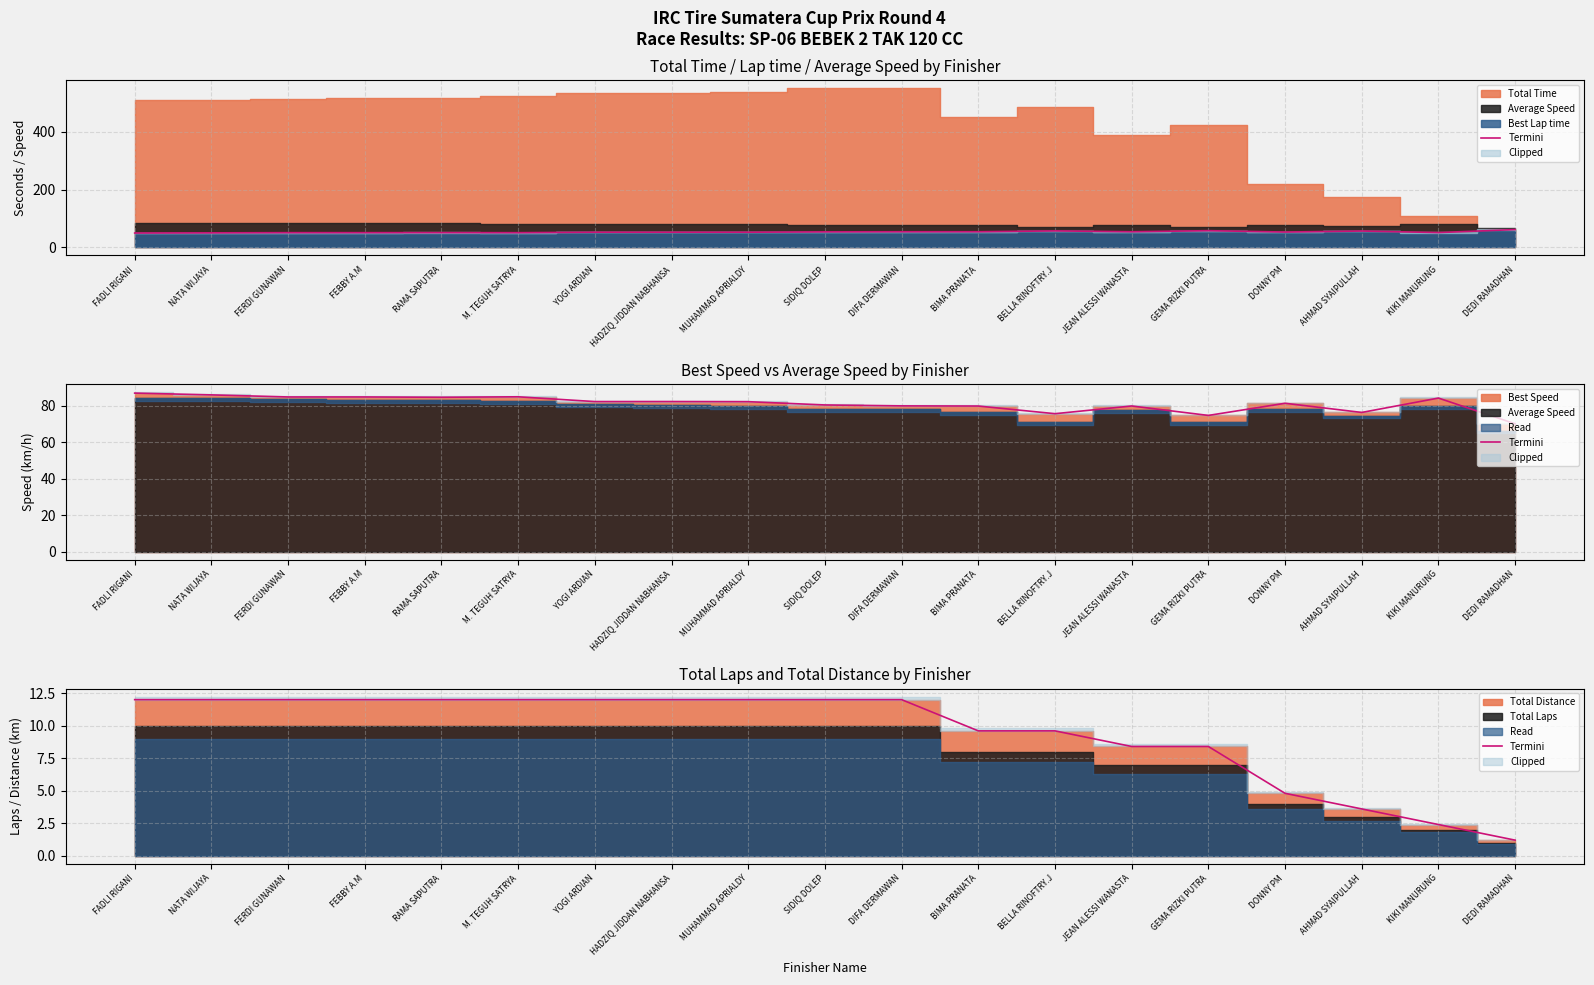

Approximately how many times larger is the value at M. TEGUH SATRYA compared to SIDIQ DOLEP?

1.0